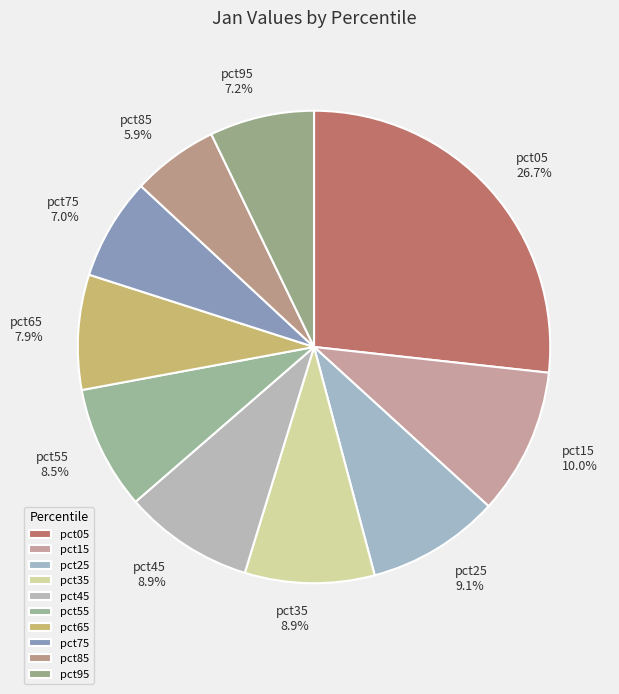

To the nearest percent, what is the average slice percentage?

10%